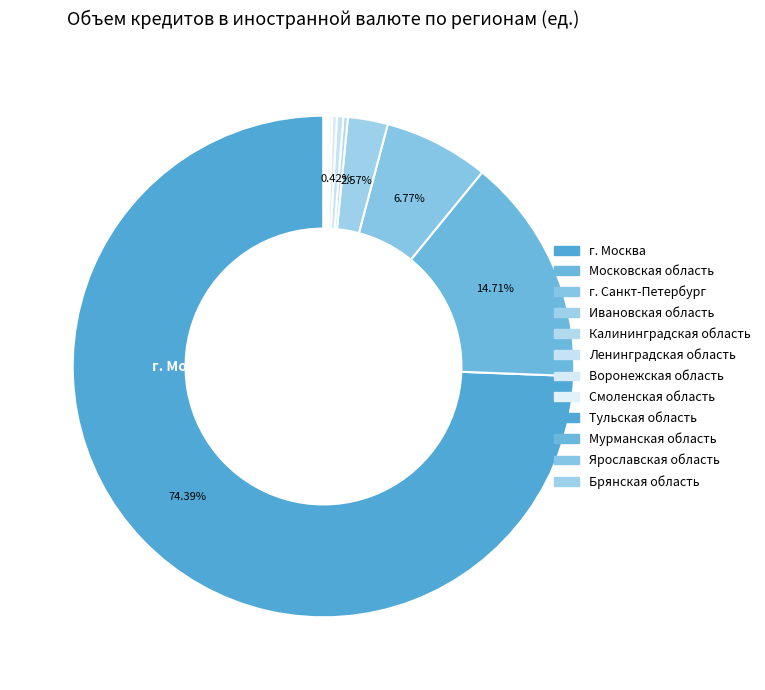

Does Ивановская область represent more than half of the total?

No